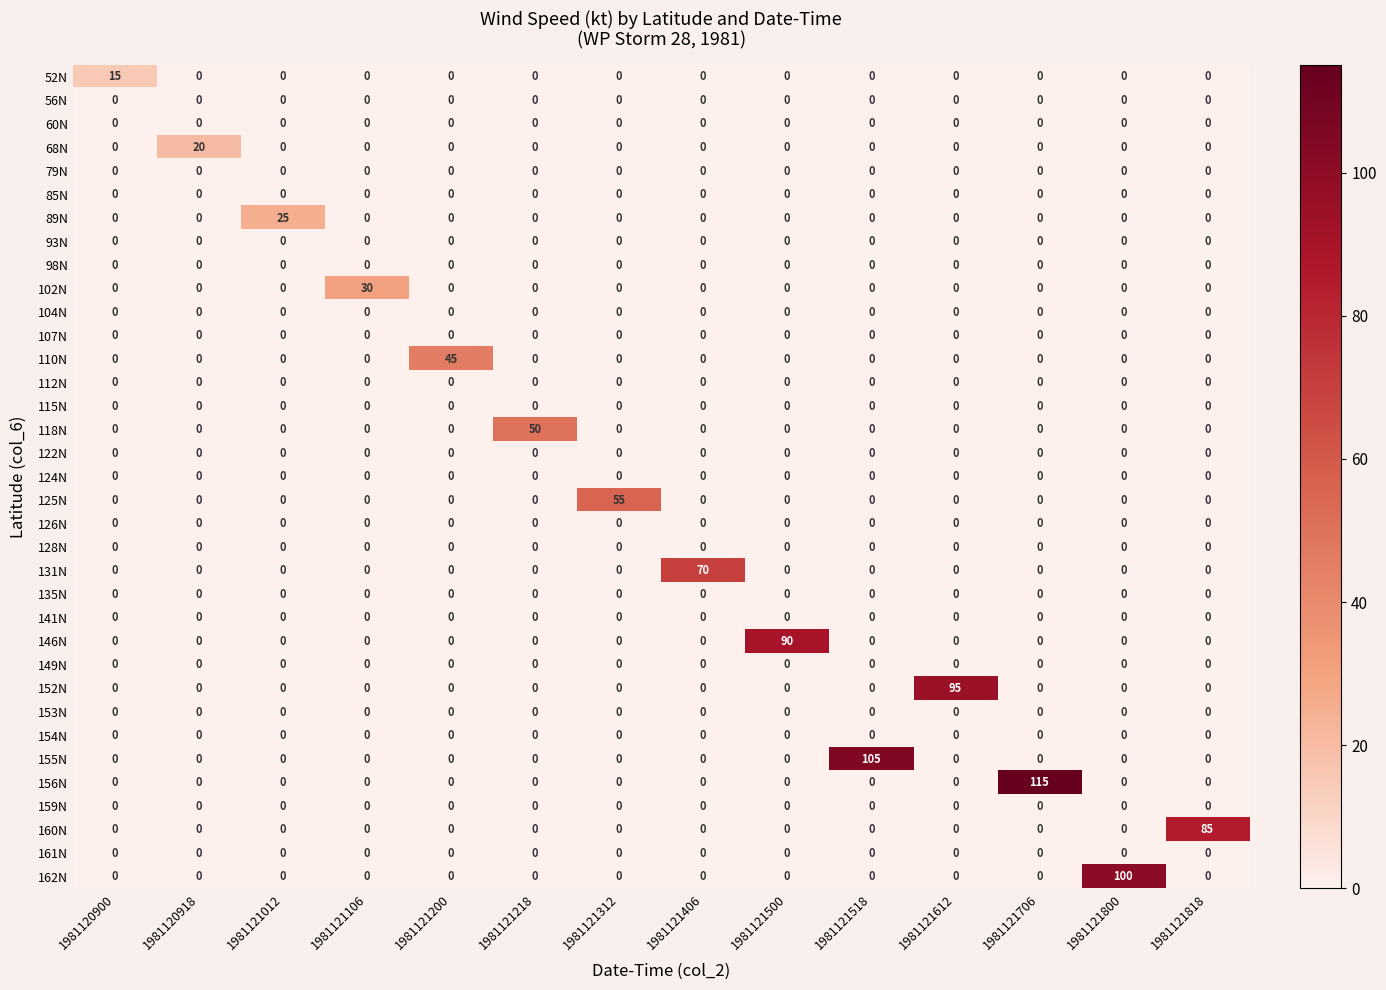

Between 1981120918 and 1981121106, which series saw the biggest shift?

102N